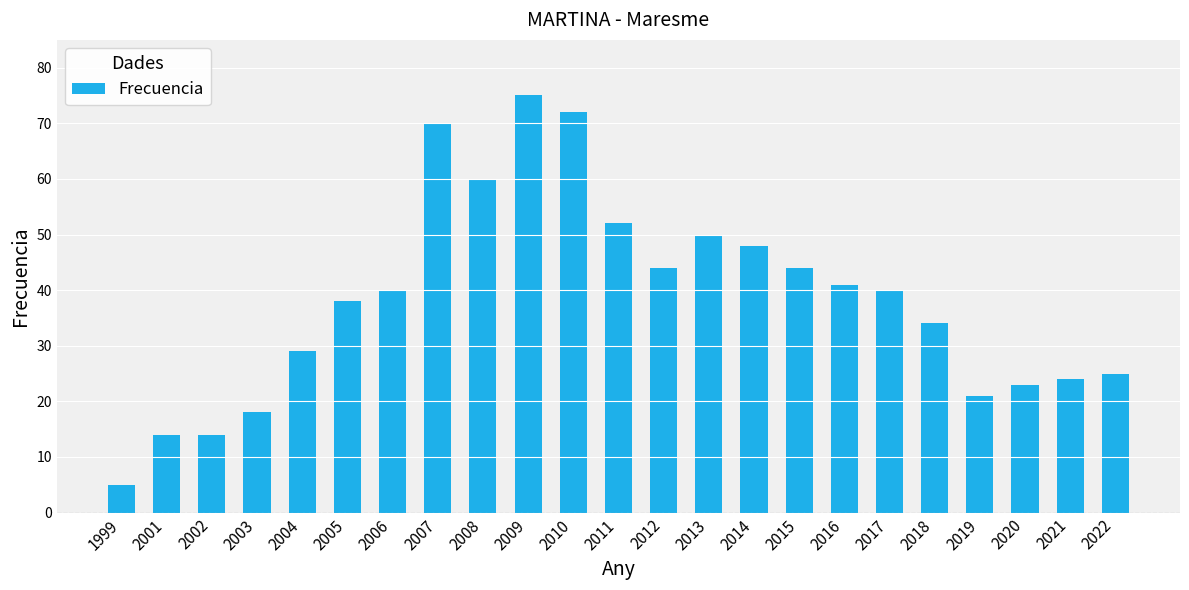

What is the sum of the values at 2018 and 2003?

52